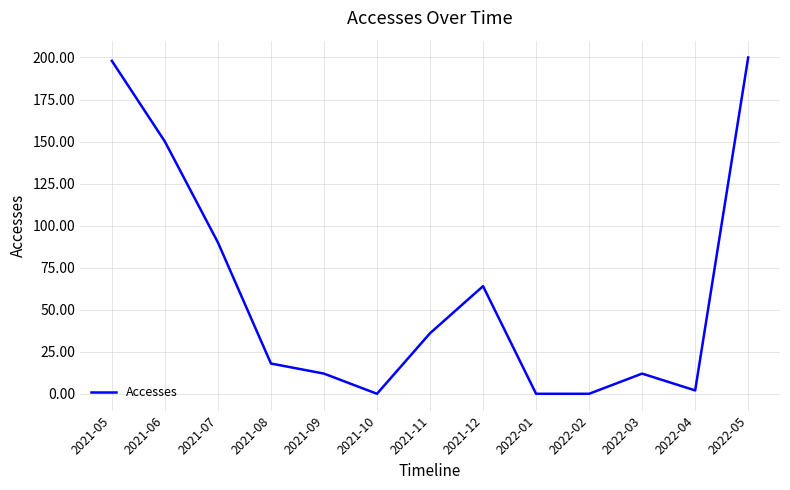

How many categories are shown in the chart?

13